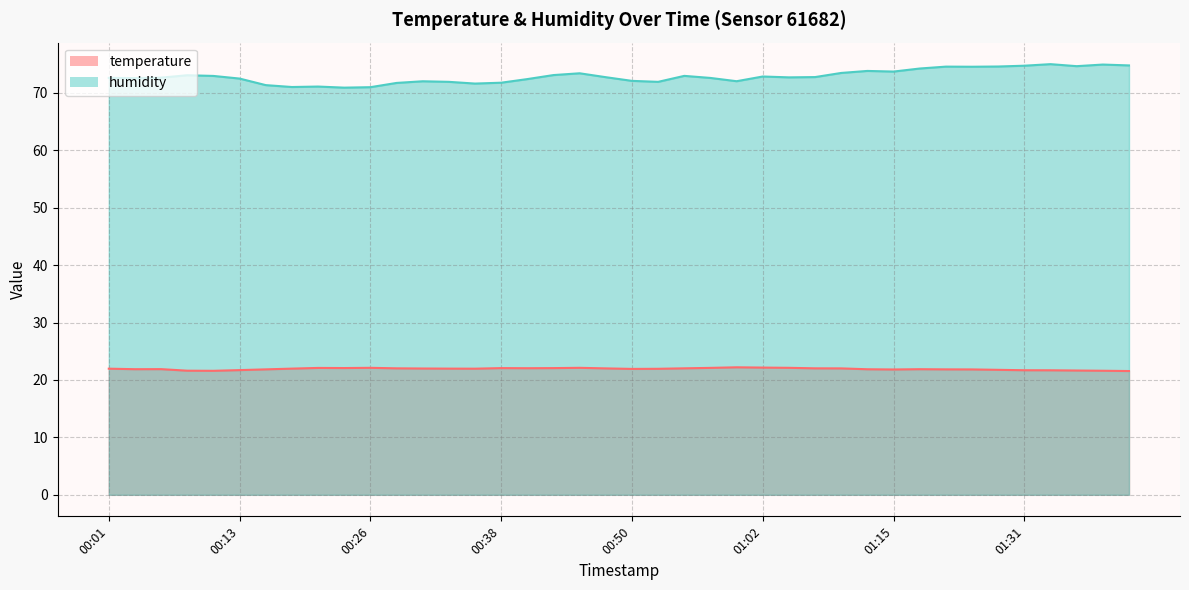

What is the maximum value shown in the chart?

75.0